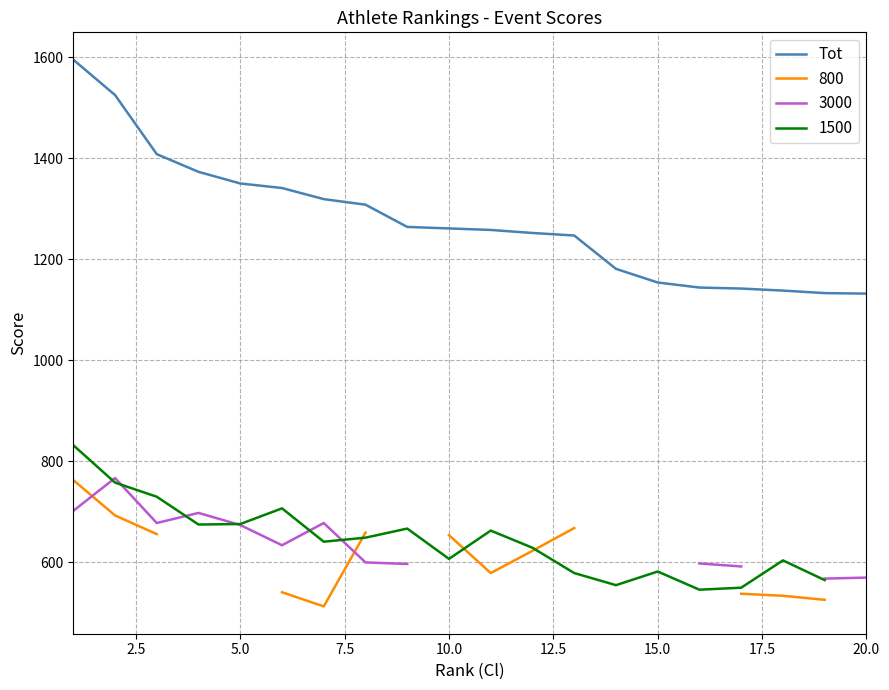

What is the maximum value for Tot?

1595